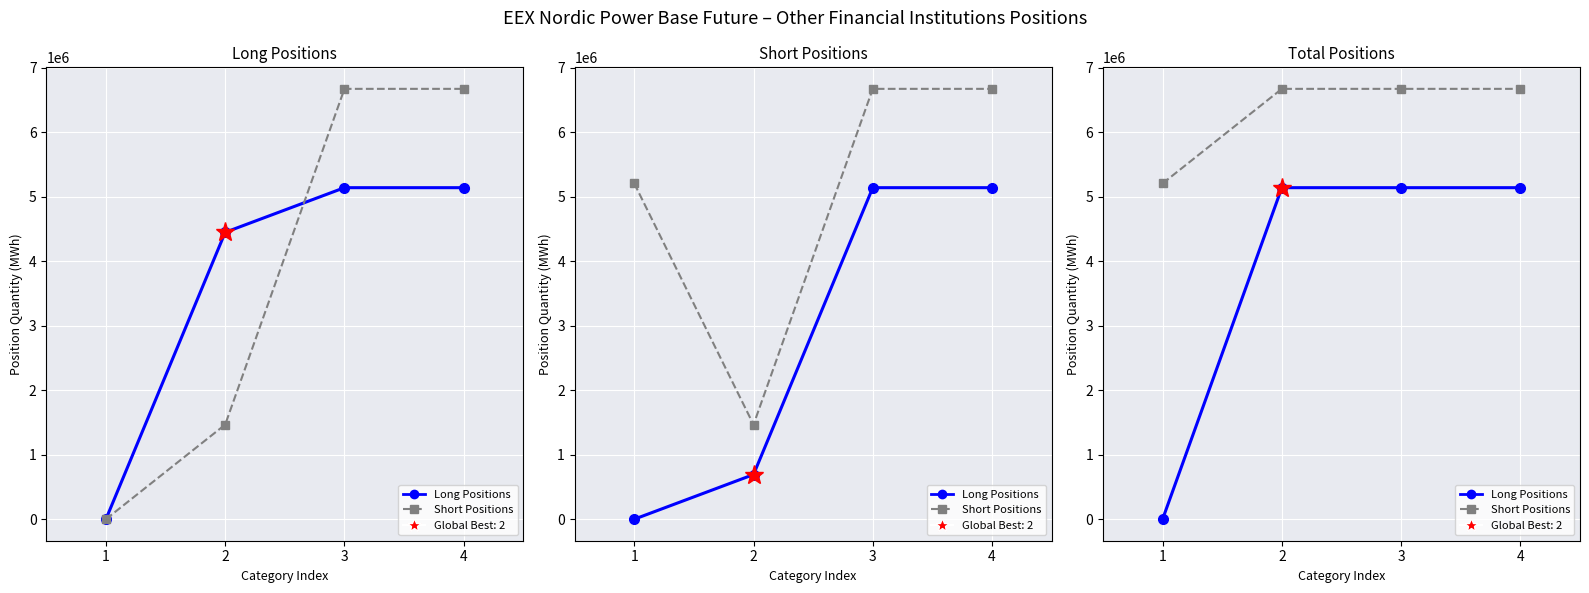

True or false: Short Positions has more than 2 interior local peaks.

False